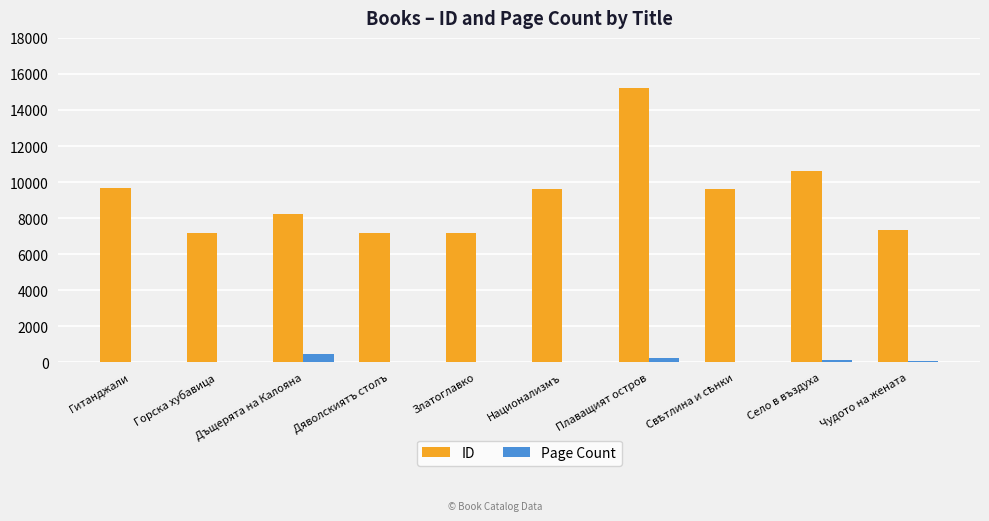

Is the value of ID at Дяволскиятъ столъ greater than the value of Page Count at Гитанджали?

Yes